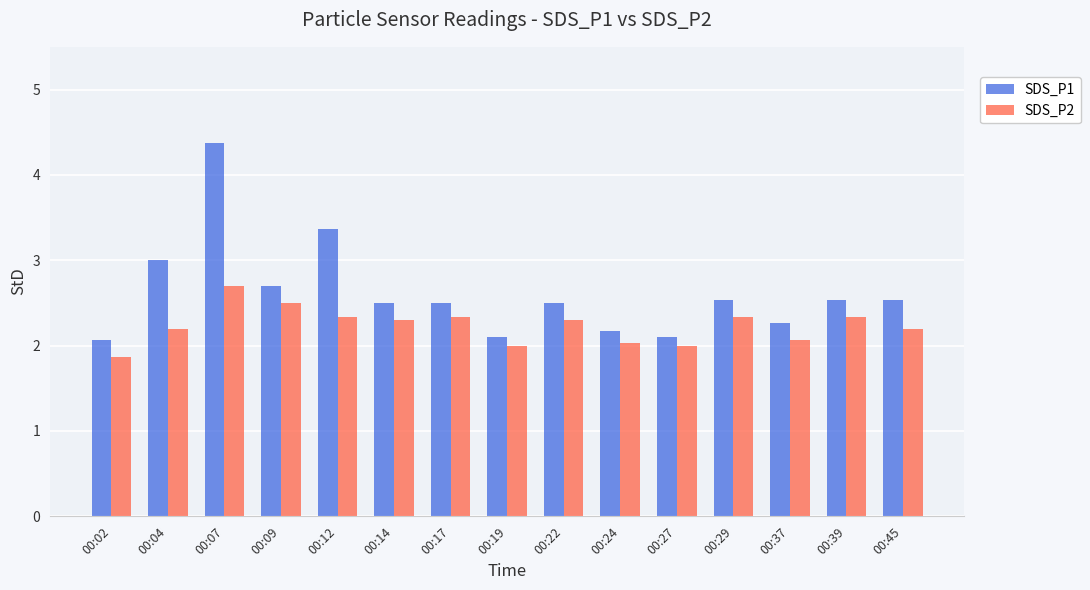

Which series has the widest spread of values?

SDS_P1